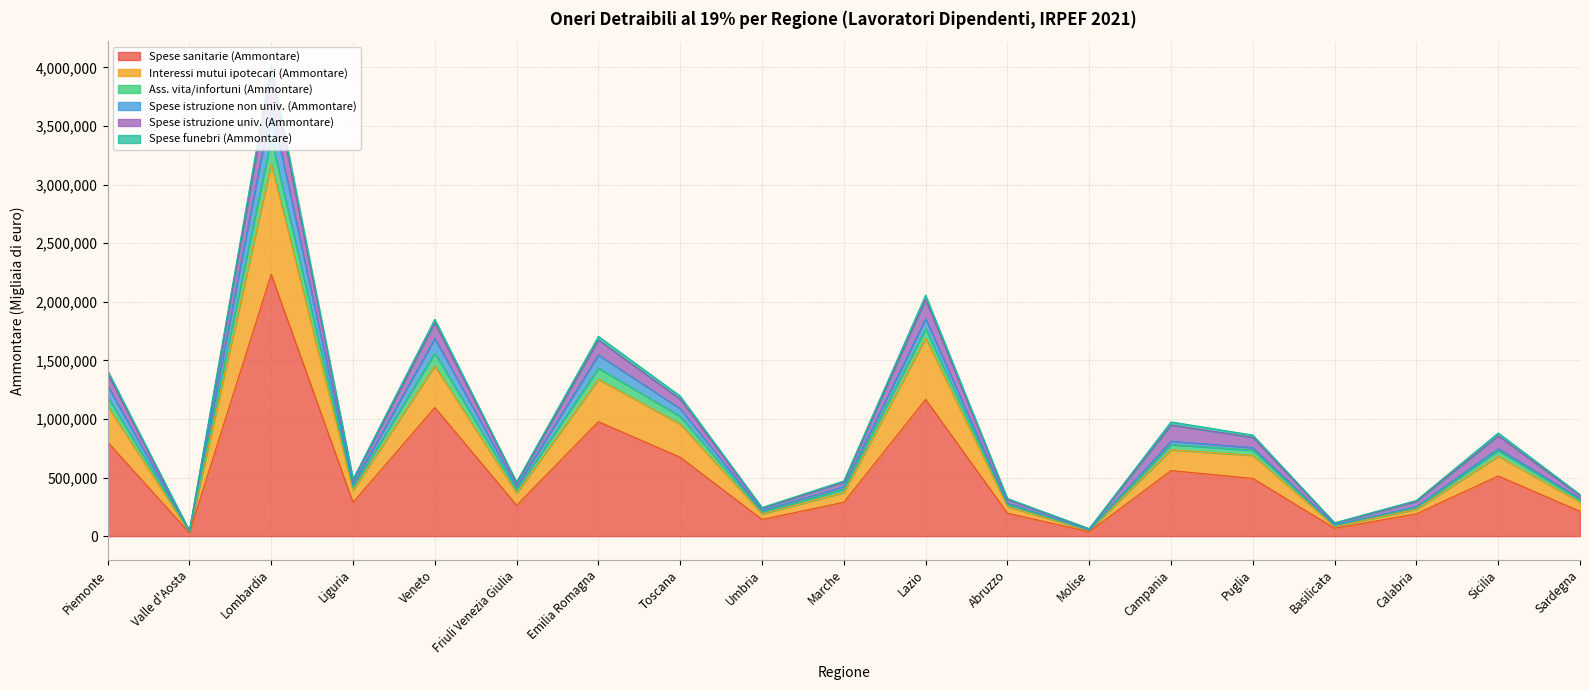

At which label does Spese sanitarie (Ammontare) reach its peak?

Lombardia